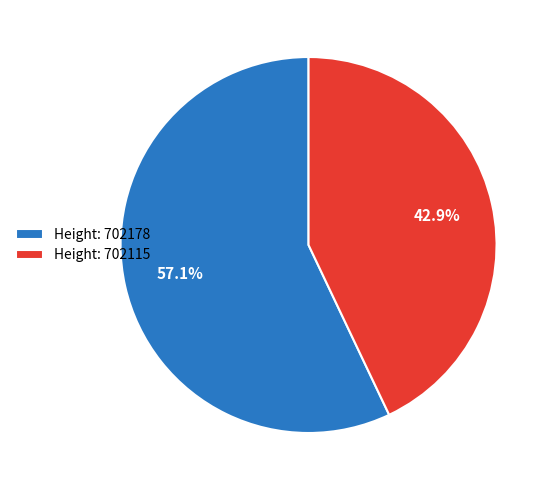

Rank the categories by value from highest to lowest.

Height: 702178, Height: 702115